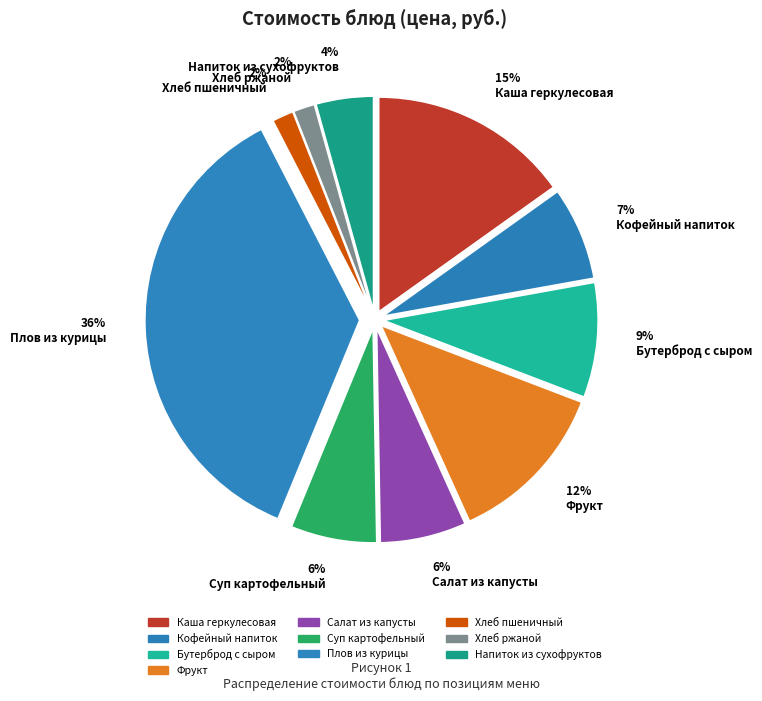

True or false: 15% Каша геркулесовая accounts for 15% of the total.

True